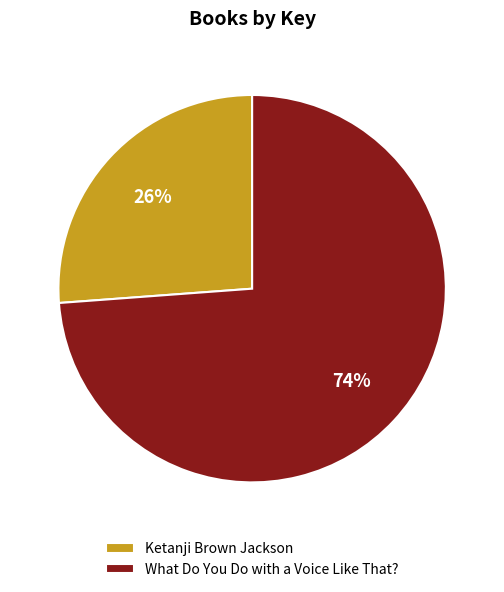

What is the ratio of the value at What Do You Do with a Voice Like That? to the value at Ketanji Brown Jackson?

2.8